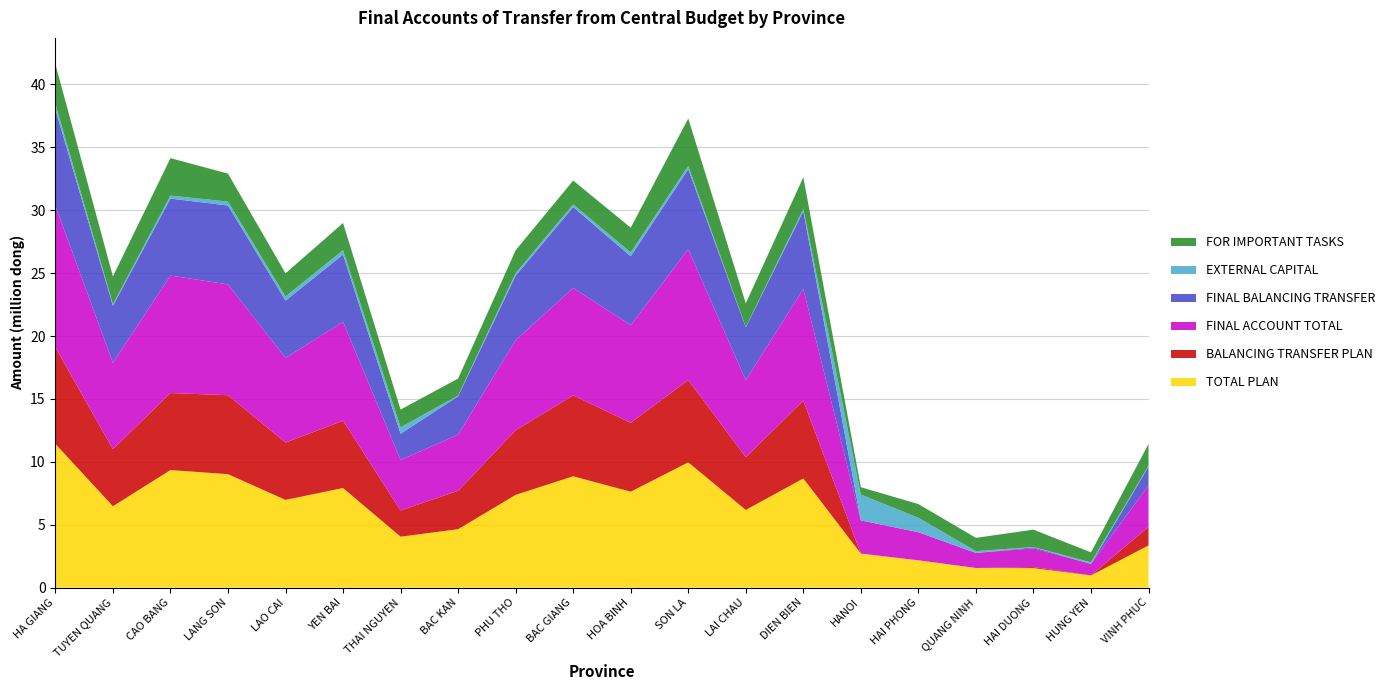

Reading right to left, list all the values displayed in this chart.

TOTAL PLAN: VINH PHUC=3356466.0	HUNG YEN=971753.0	HAI DUONG=1550400.0	QUANG NINH=1561600.5	HAI PHONG=2172962.0	HANOI=2708931.0	DIEN BIEN=8679735.7	LAI CHAU=6176674.9	SON LA=9959655.8	HOA BINH=7625754.0	BAC GIANG=8851303.4	PHU THO=7376301.5	BAC KAN=4645785.4	THAI NGUYEN=4050345.0	YEN BAI=7918226.4	LAO CAI=6975135.0	LANG SON=9020380.0	CAO BANG=9347690.9	TUYEN QUANG=6469696.8	HA GIANG=11428596.8
BALANCING TRANSFER PLAN: VINH PHUC=1483687.0	HUNG YEN=0.0	HAI DUONG=84845.0	QUANG NINH=0.0	HAI PHONG=0.0	HANOI=0.0	DIEN BIEN=6181025.0	LAI CHAU=4196747.0	SON LA=6543574.0	HOA BINH=5479145.0	BAC GIANG=6429523.0	PHU THO=5130828.0	BAC KAN=3052844.0	THAI NGUYEN=2085557.0	YEN BAI=5347080.0	LAO CAI=4558925.0	LANG SON=6274017.0	CAO BANG=6120178.0	TUYEN QUANG=4534645.0	HA GIANG=7660365.0
FINAL ACCOUNT TOTAL: VINH PHUC=3291533.0	HUNG YEN=915226.0	HAI DUONG=1487889.0	QUANG NINH=1197896.0	HAI PHONG=2234475.0	HANOI=2636788.0	DIEN BIEN=8880375.0	LAI CHAU=6112737.0	SON LA=10391913.0	HOA BINH=7752373.0	BAC GIANG=8537355.0	PHU THO=7155357.0	BAC KAN=4461470.0	THAI NGUYEN=4008065.0	YEN BAI=7859631.0	LAO CAI=6722255.0	LANG SON=8805476.0	CAO BANG=9333867.0	TUYEN QUANG=6865487.0	HA GIANG=11261990.0
FINAL BALANCING TRANSFER: VINH PHUC=1483687.0	HUNG YEN=0.0	HAI DUONG=84845.0	QUANG NINH=0.0	HAI PHONG=0.0	HANOI=0.0	DIEN BIEN=6181025.0	LAI CHAU=4196747.0	SON LA=6373574.0	HOA BINH=5479145.0	BAC GIANG=6429523.0	PHU THO=5130828.0	BAC KAN=3052844.0	THAI NGUYEN=2085557.0	YEN BAI=5347080.0	LAO CAI=4558925.0	LANG SON=6274017.0	CAO BANG=6120178.0	TUYEN QUANG=4534645.0	HA GIANG=7660365.0
EXTERNAL CAPITAL: VINH PHUC=72467.0	HUNG YEN=123765.0	HAI DUONG=20907.0	QUANG NINH=142937.0	HAI PHONG=1145083.0	HANOI=2054072.0	DIEN BIEN=175903.0	LAI CHAU=28403.0	SON LA=245480.0	HOA BINH=303441.0	BAC GIANG=213245.0	PHU THO=204164.0	BAC KAN=55801.0	THAI NGUYEN=514306.0	YEN BAI=348892.0	LAO CAI=322712.0	LANG SON=307227.0	CAO BANG=239286.0	TUYEN QUANG=117448.0	HA GIANG=452706.0
FOR IMPORTANT TASKS: VINH PHUC=1735379.0	HUNG YEN=791461.0	HAI DUONG=1382137.0	QUANG NINH=1054959.0	HAI PHONG=1089392.0	HANOI=582716.0	DIEN BIEN=2523447.0	LAI CHAU=1887587.0	SON LA=3772859.0	HOA BINH=1969787.0	BAC GIANG=1894587.0	PHU THO=1820365.0	BAC KAN=1352825.0	THAI NGUYEN=1408202.0	YEN BAI=2163659.0	LAO CAI=1840618.0	LANG SON=2224232.0	CAO BANG=2974403.0	TUYEN QUANG=2213394.0	HA GIANG=3148919.0